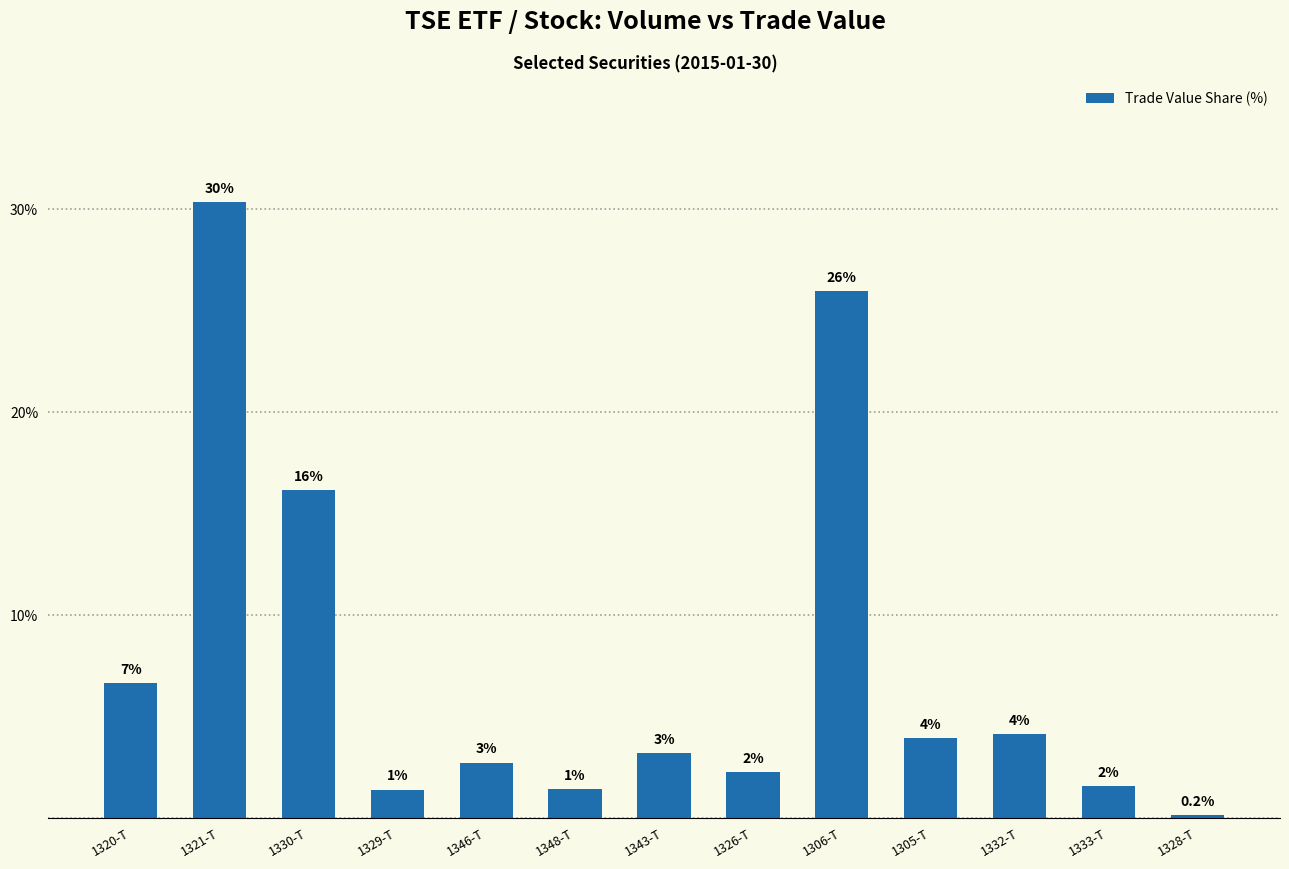

How many bars are there in total?

13